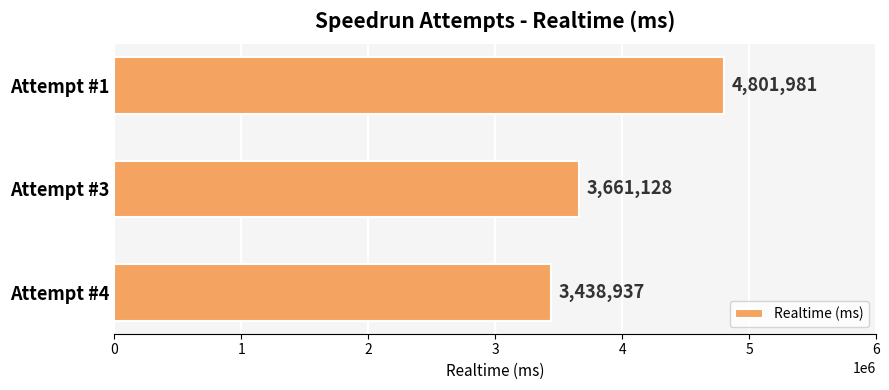

List the labels in order of value, smallest first.

Attempt #4, Attempt #3, Attempt #1